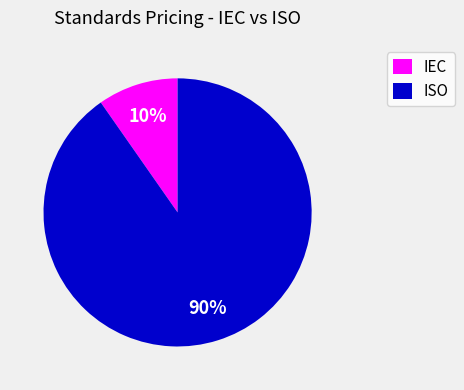

True or false: ISO accounts for 85% of the total.

False